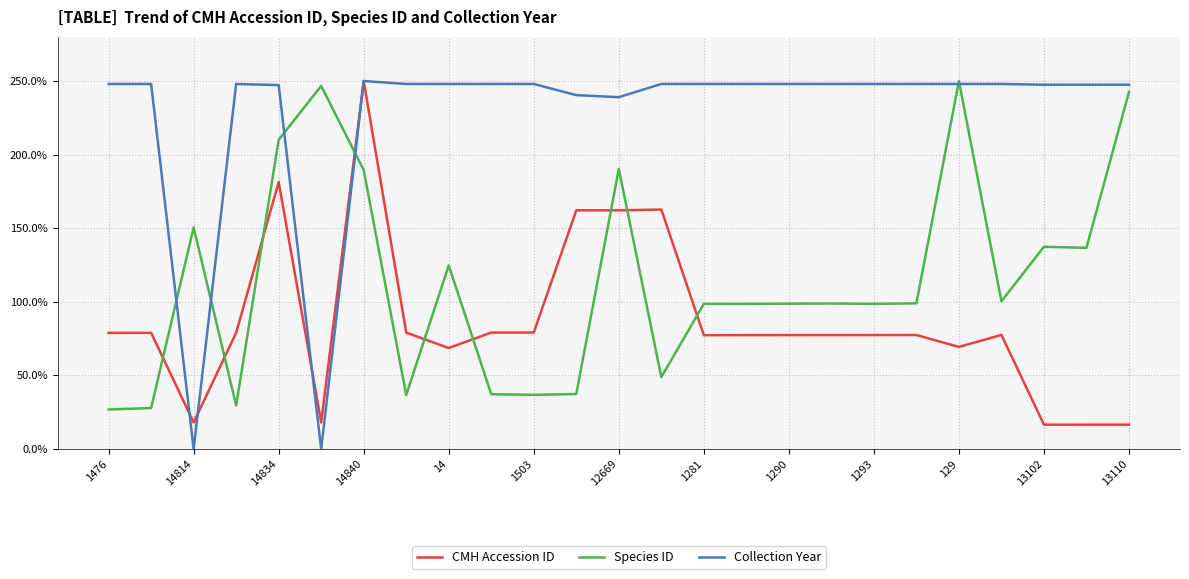

True or false: CMH Accession ID and Species ID intersect in this chart.

True